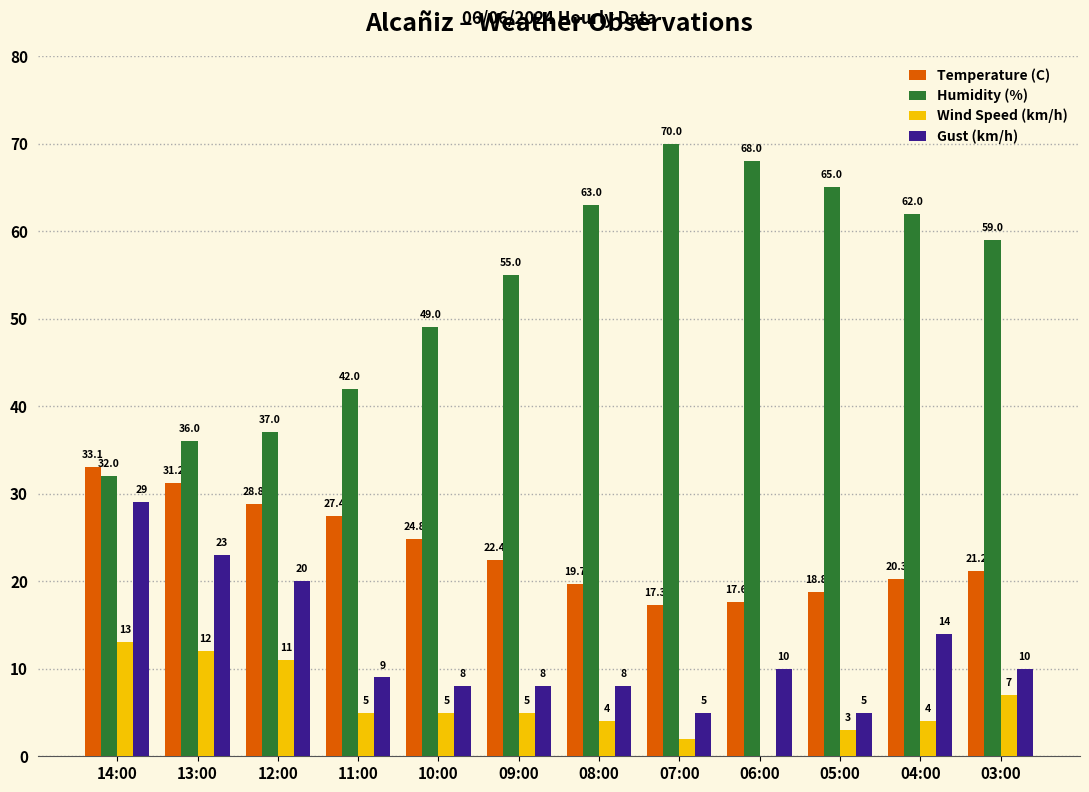

Reading left to right, transcribe all the data shown in this chart.

Temperature (C): 14:00=33.1	13:00=31.2	12:00=28.8	11:00=27.4	10:00=24.8	09:00=22.4	08:00=19.7	07:00=17.3	06:00=17.6	05:00=18.8	04:00=20.3	03:00=21.2
Humidity (%): 14:00=32.0	13:00=36.0	12:00=37.0	11:00=42.0	10:00=49.0	09:00=55.0	08:00=63.0	07:00=70.0	06:00=68.0	05:00=65.0	04:00=62.0	03:00=59.0
Wind Speed (km/h): 14:00=13.0	13:00=12.0	12:00=11.0	11:00=5.0	10:00=5.0	09:00=5.0	08:00=4.0	07:00=2.0	06:00=0.0	05:00=3.0	04:00=4.0	03:00=7.0
Gust (km/h): 14:00=29.0	13:00=23.0	12:00=20.0	11:00=9.0	10:00=8.0	09:00=8.0	08:00=8.0	07:00=5.0	06:00=10.0	05:00=5.0	04:00=14.0	03:00=10.0